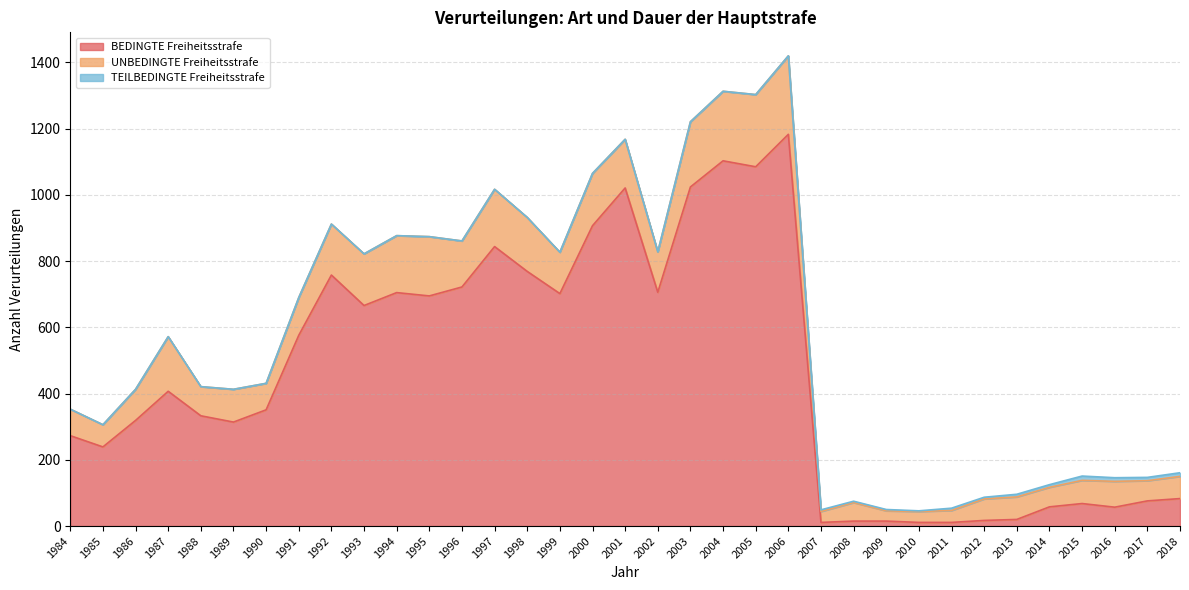

At which category does TEILBEDINGTE Freiheitsstrafe reach its first local peak?

2007